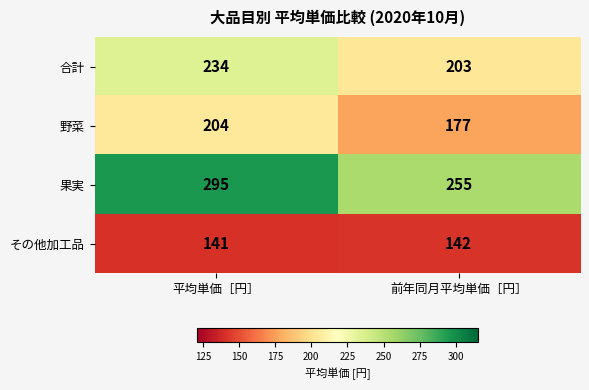

Which category has the lowest value in the その他加工品 series?

平均単価［円］